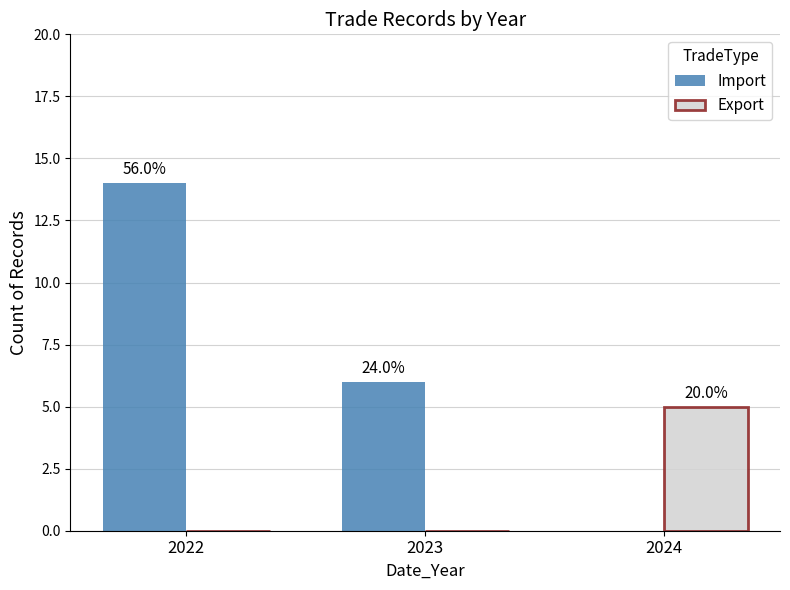

Which series has the widest spread of values?

Import